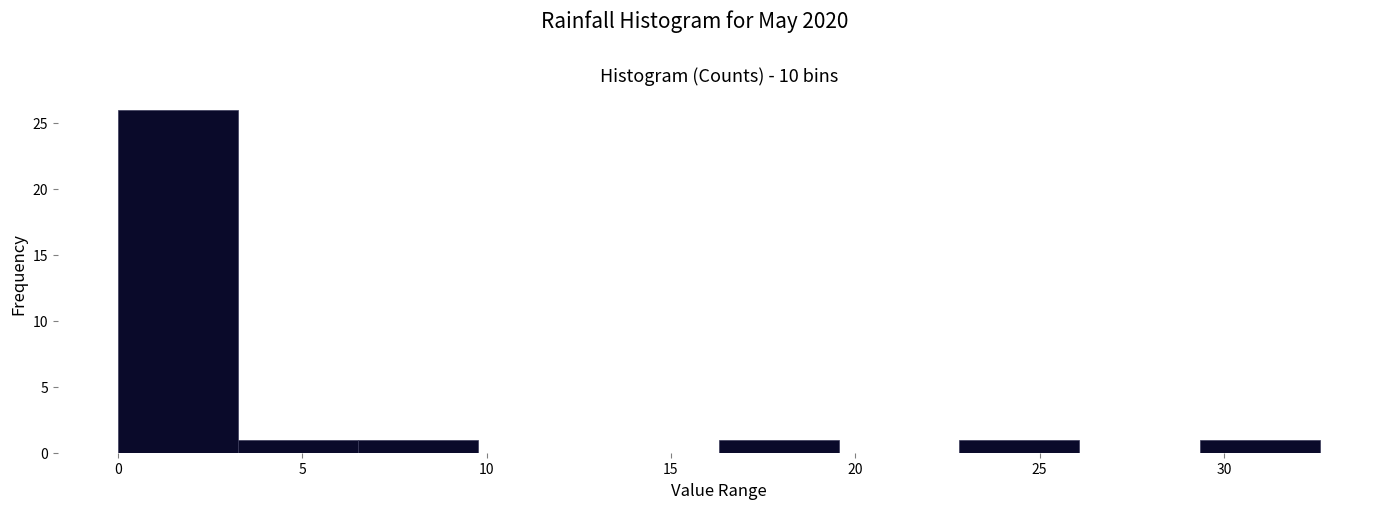

Which range on the x-axis has the tallest bar?

0.0 to 3.5